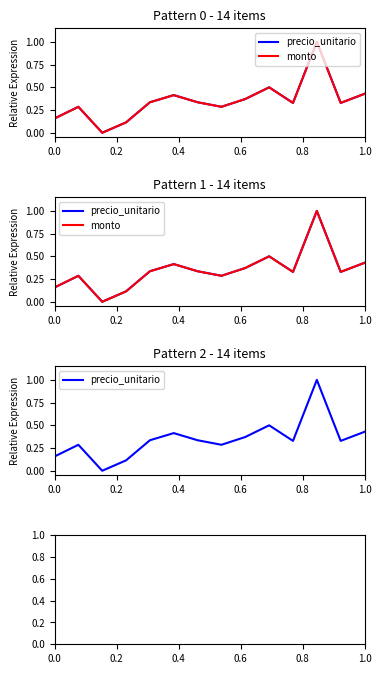

How many interior local peaks does the precio_unitario series have?

4